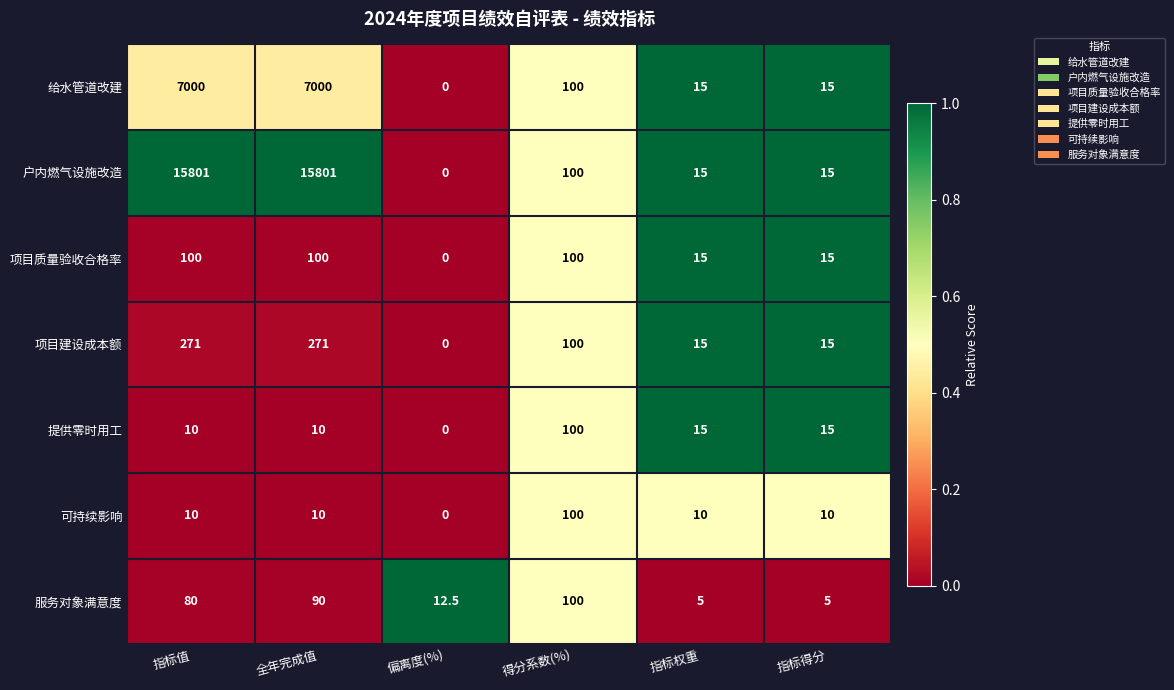

Is it true that 给水管道改建 equals 2149.4 at 指标值?

False